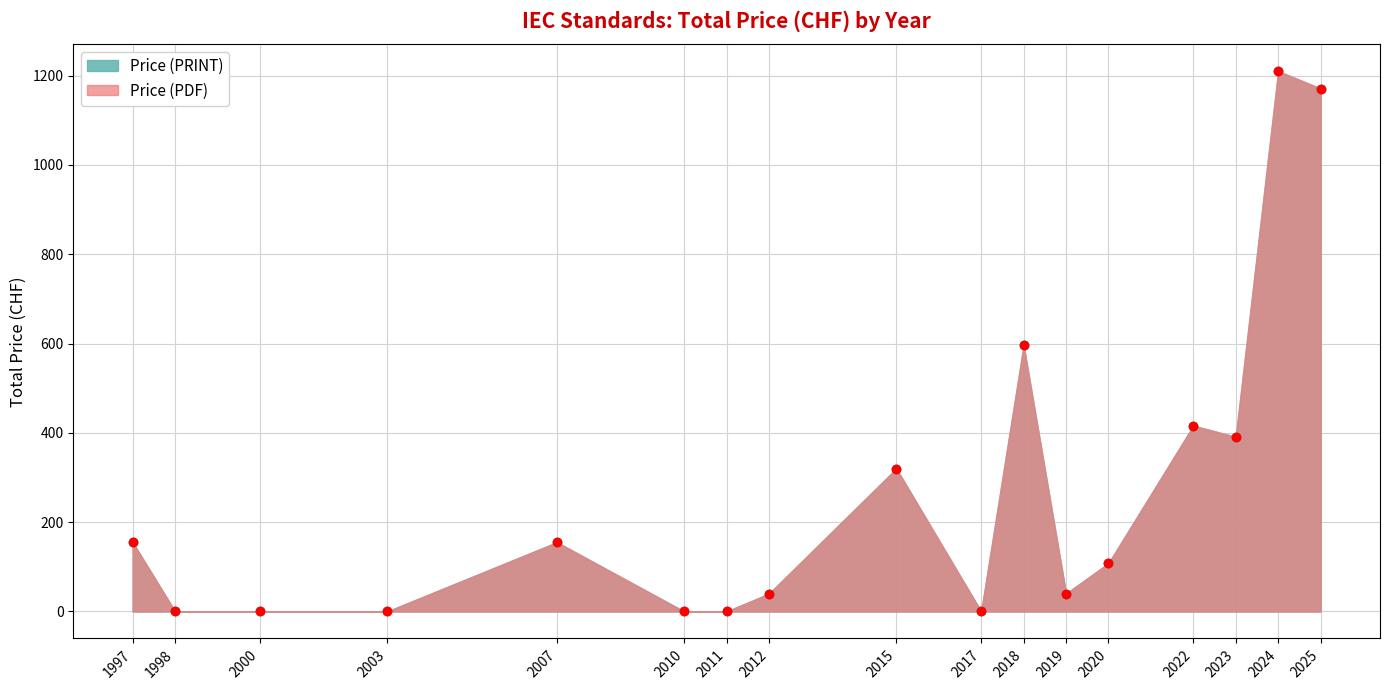

The Price (PDF) series shows 256 at 2007. True or false?

False